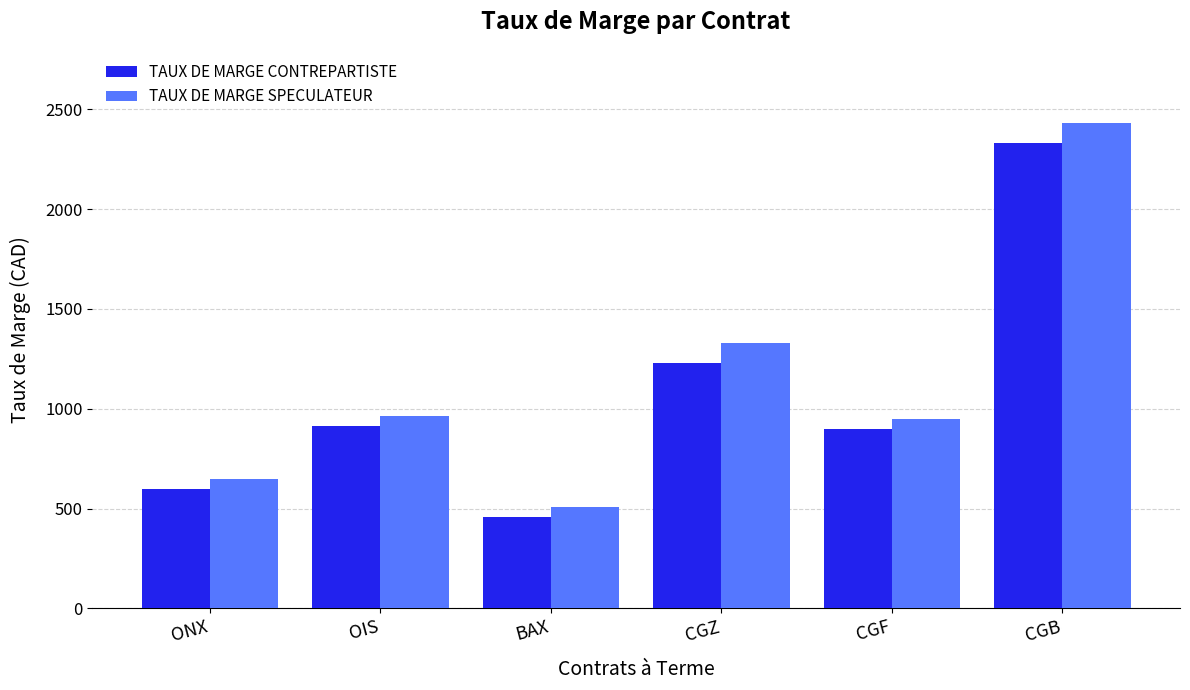

Between OIS and CGB, which series saw the biggest shift?

TAUX DE MARGE SPECULATEUR